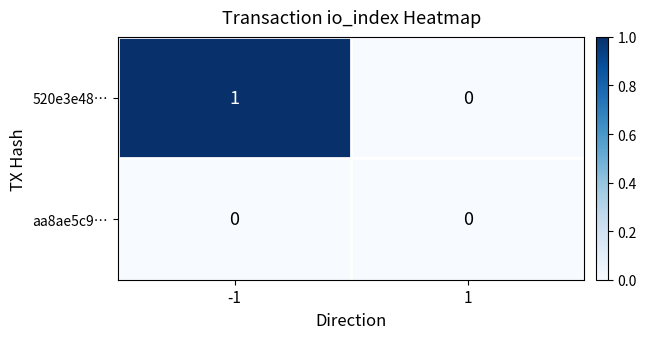

Which category has the highest value across all series?

-1